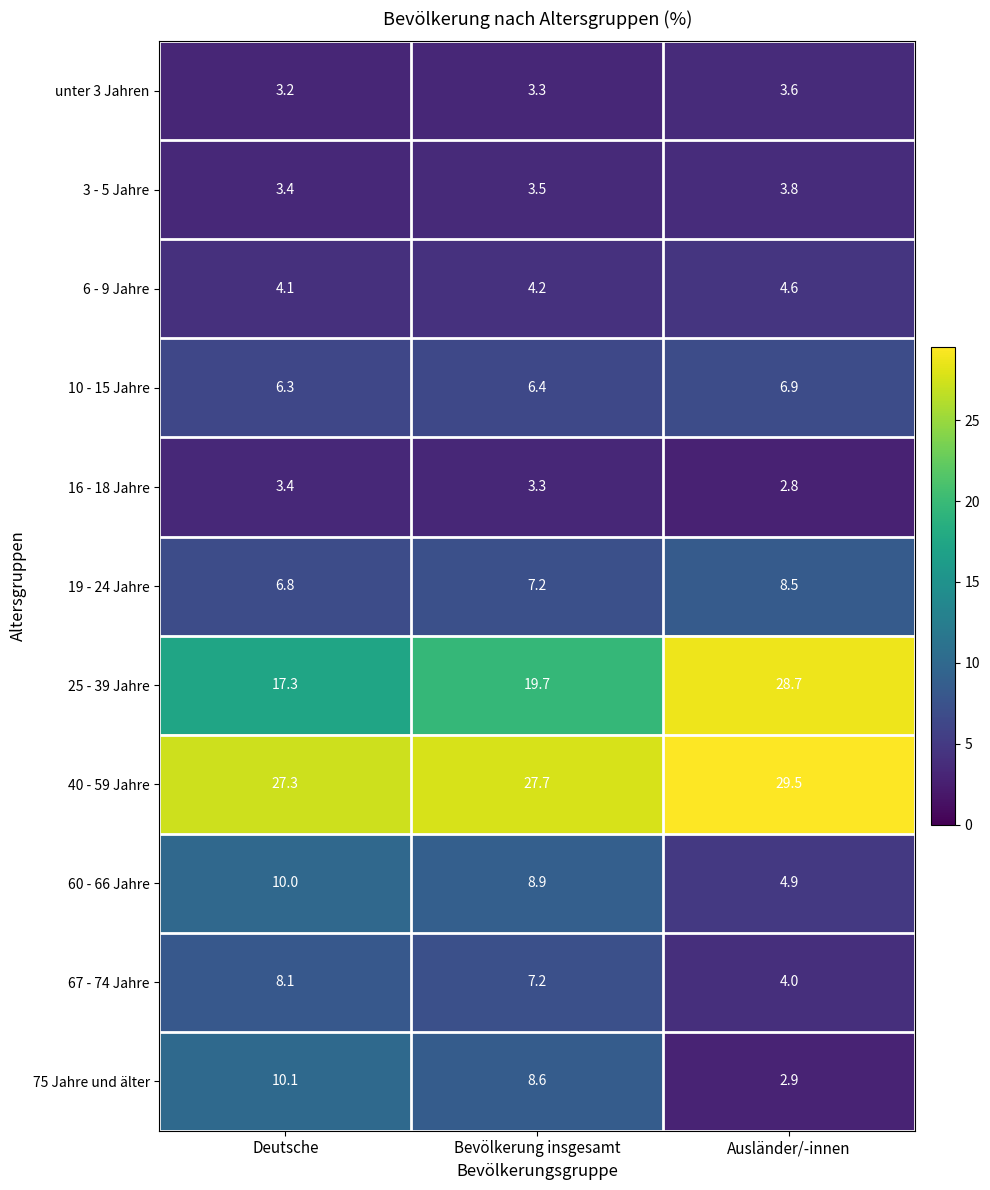

Rank the categories by 40 - 59 Jahre value from highest to lowest.

Ausländer/-innen, Bevölkerung insgesamt, Deutsche